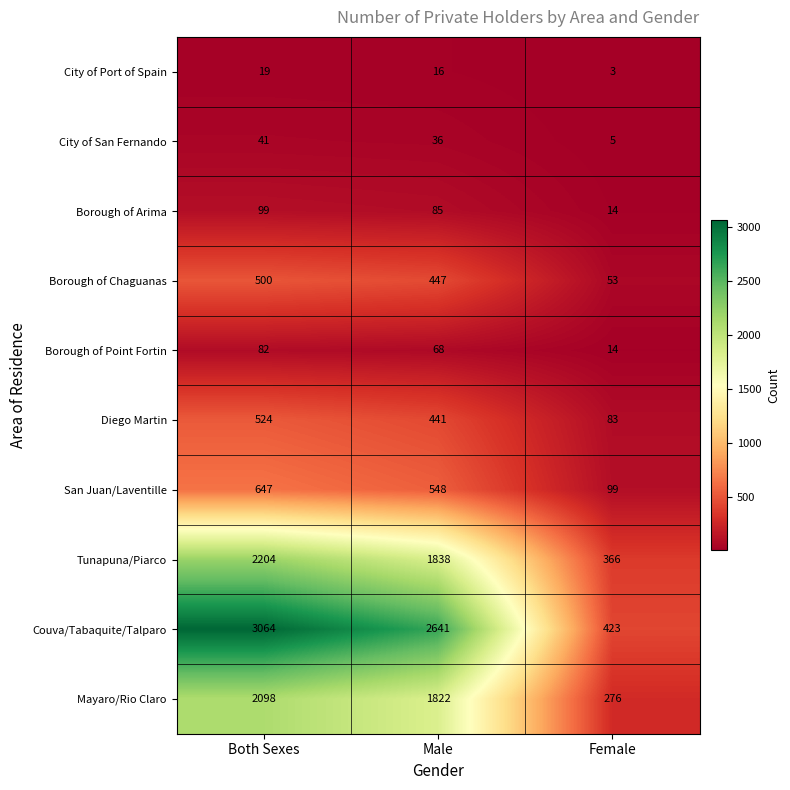

Where is City of Port of Spain nearest to the value 11?

Male